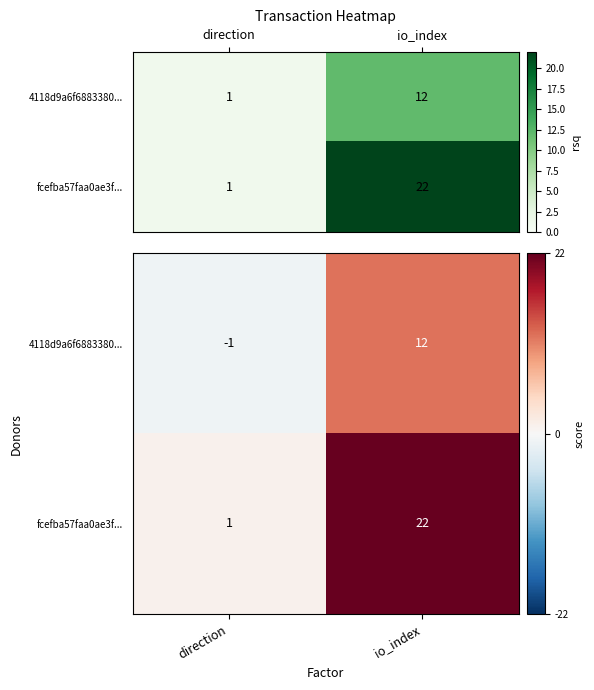

What is the difference between the fcefba57faa0ae3f... values at direction and io_index?

21